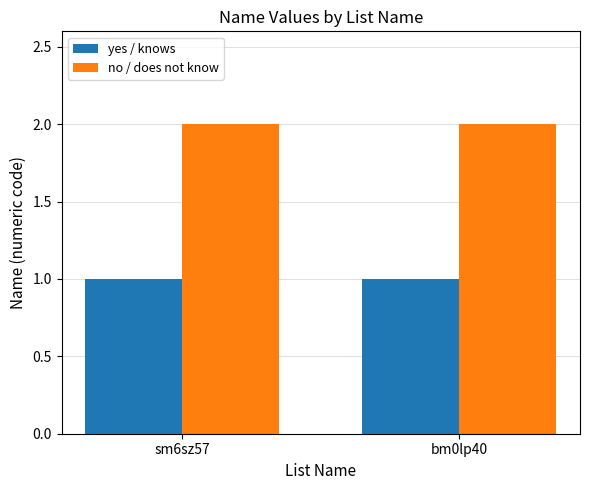

How many bars are there in each group?

2